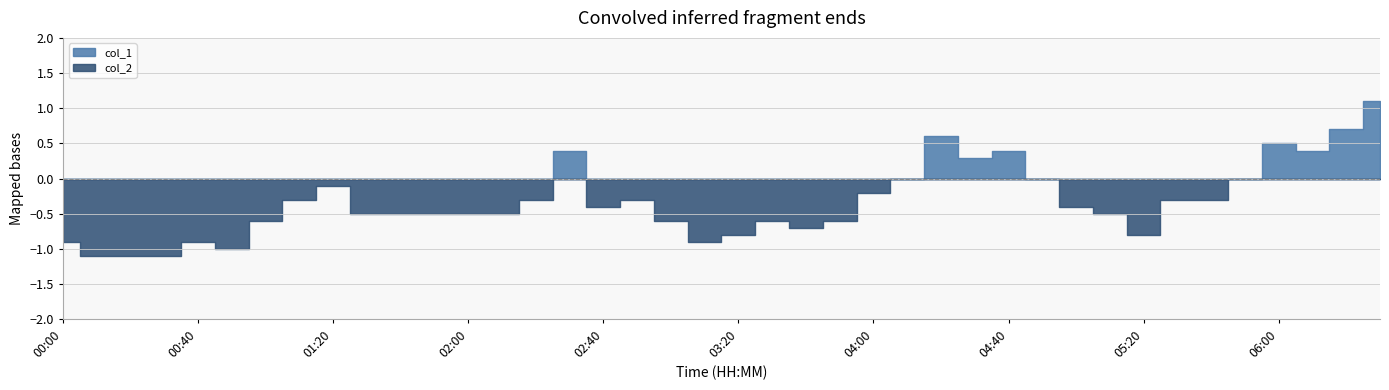

What is the value of the col_2 point at the 17th from the left?

-0.4